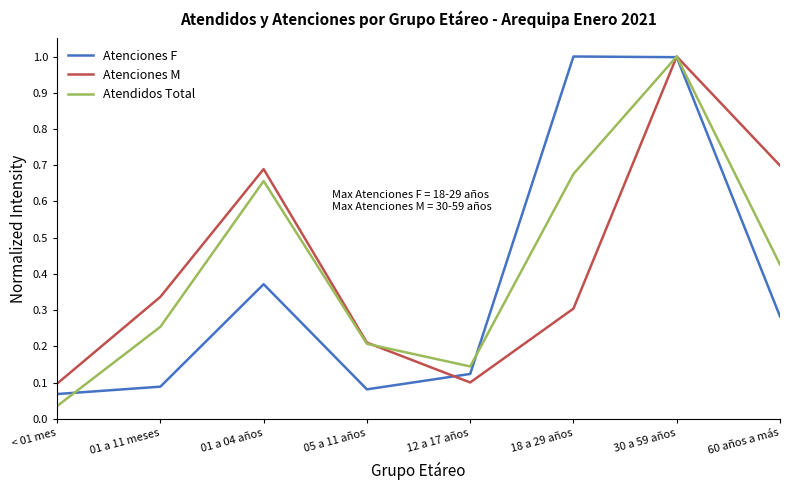

Where is Atenciones F nearest to the value 0?

< 01 mes